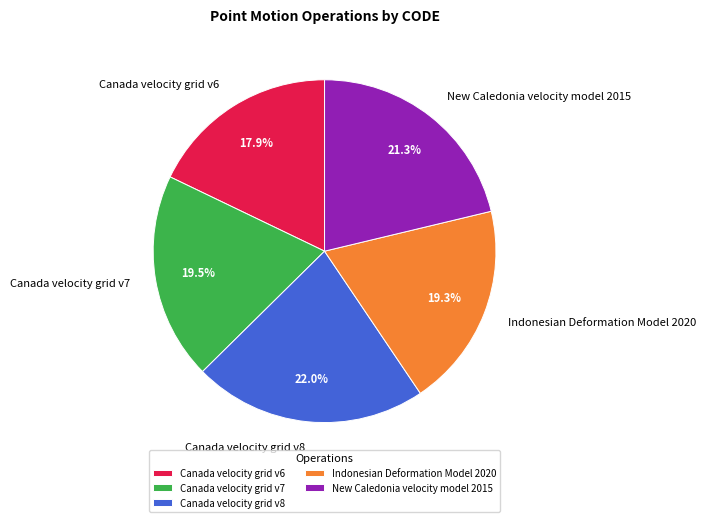

To the nearest percent, what portion does Canada velocity grid v8 represent?

22%